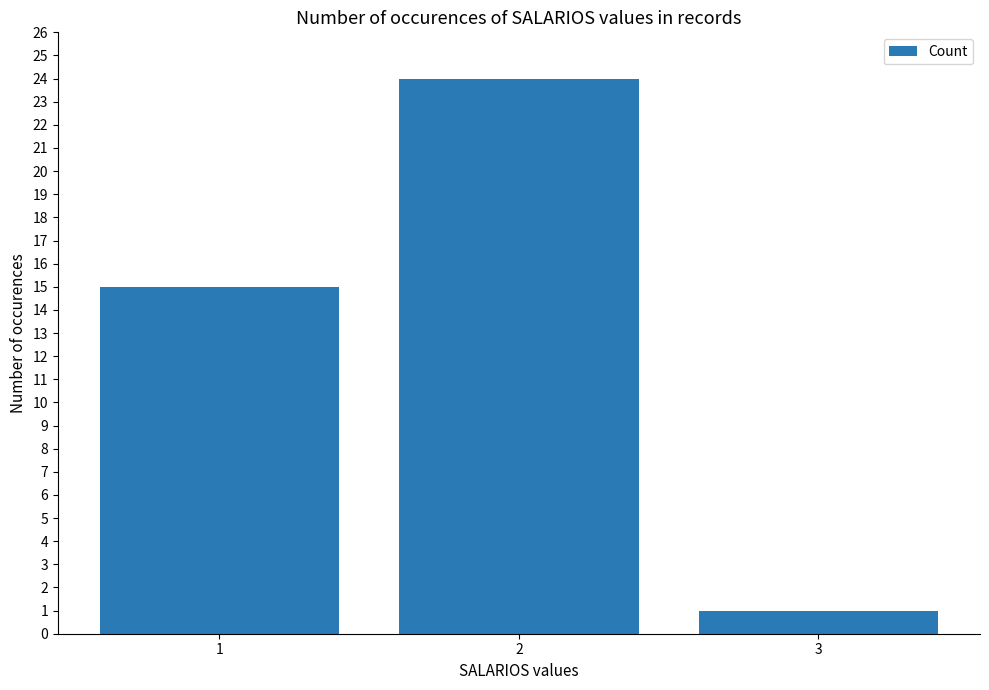

Rank the categories by value from highest to lowest.

2, 1, 3